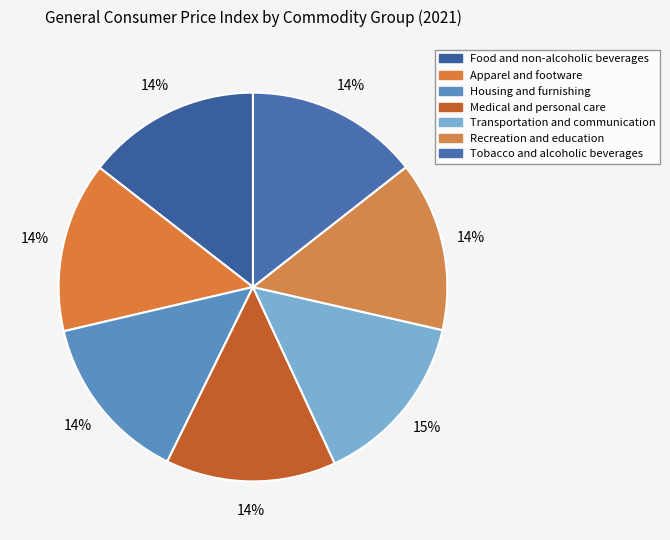

To the nearest percent, what is the average slice percentage?

14%